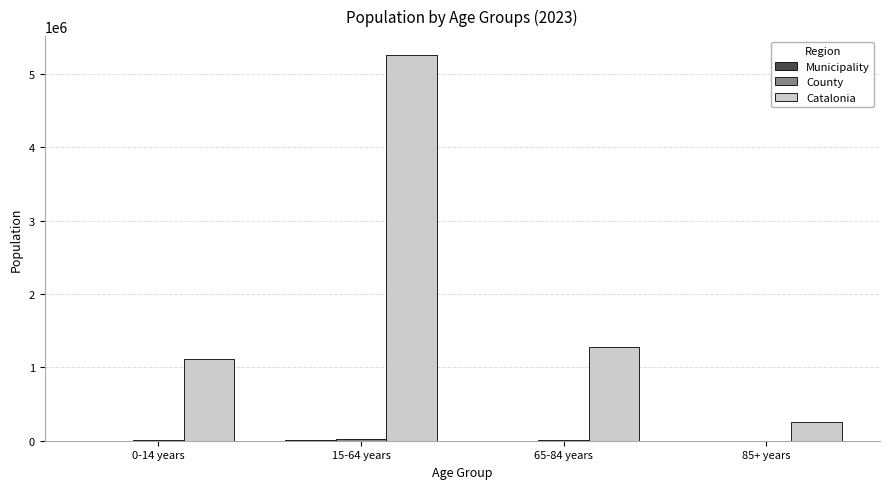

Which category has the highest value across all series?

15-64 years